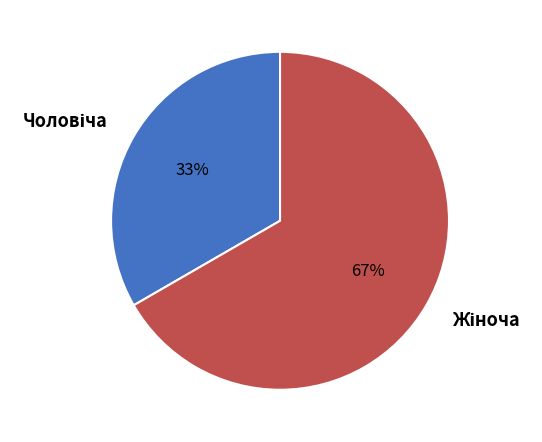

How many segments does this pie chart have?

2